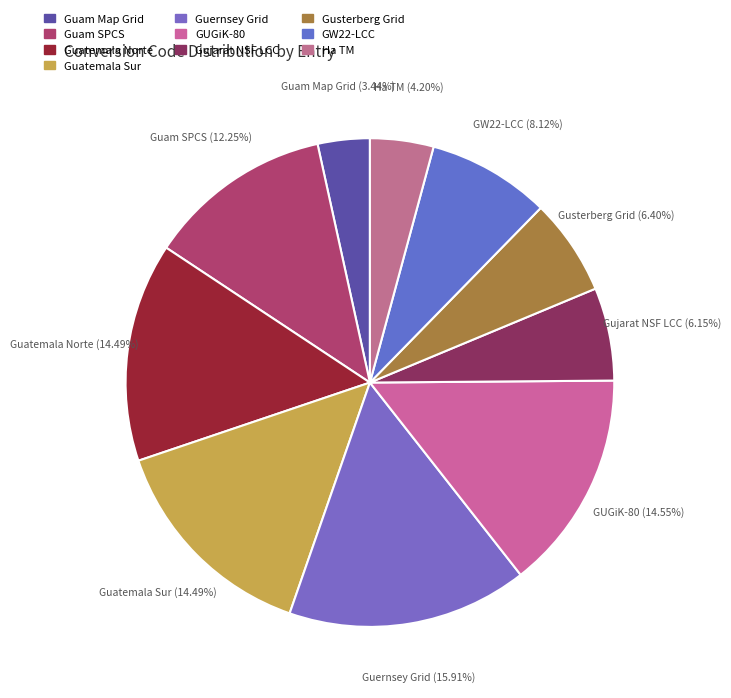

Which category has the smallest portion of the pie?

Guam Map Grid